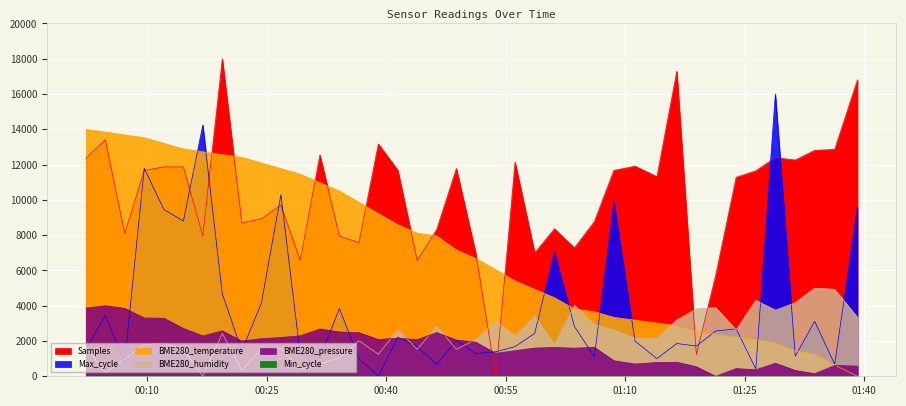

What is the value of the BME280_humidity point at the 10th from the left?

1527.8